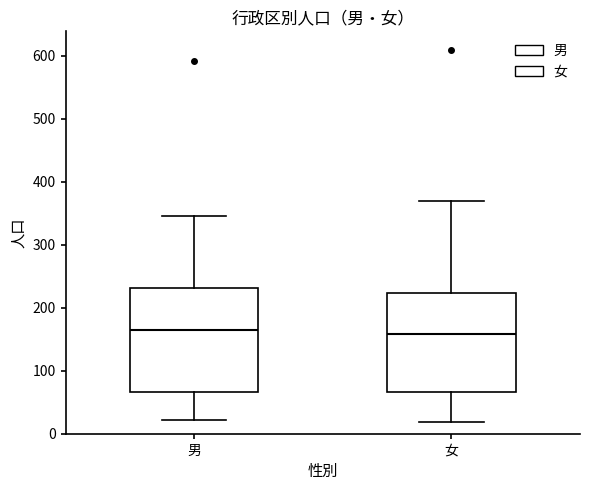

Where is the upper edge of the box for 女 on the y-axis? The values are not printed on the chart, so give them approximately, as read against the axis.

220